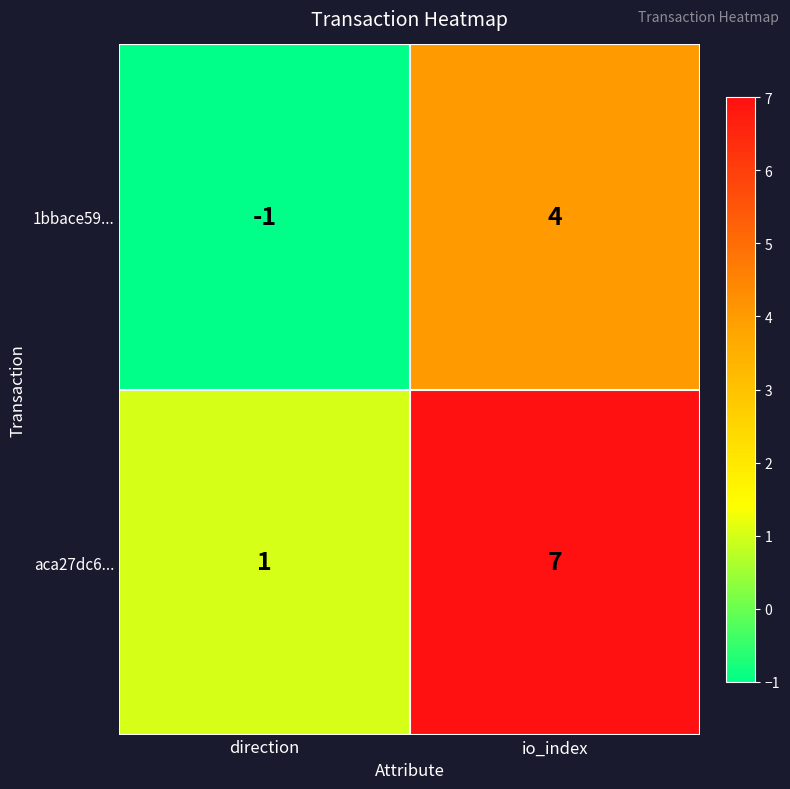

Which series changed the most between direction and io_index?

aca27dc6...